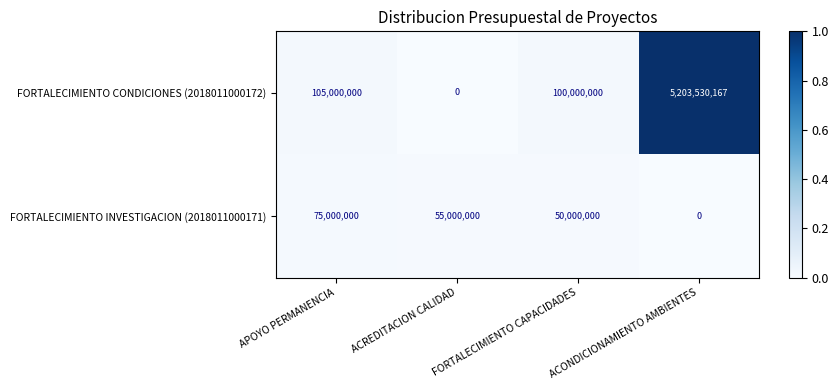

At how many categories does at least one series exceed 0?

4